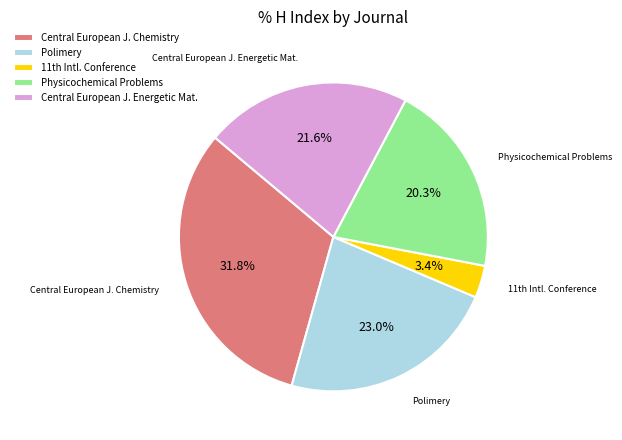

Between Polimery and Physicochemical Problems, which is larger?

Polimery